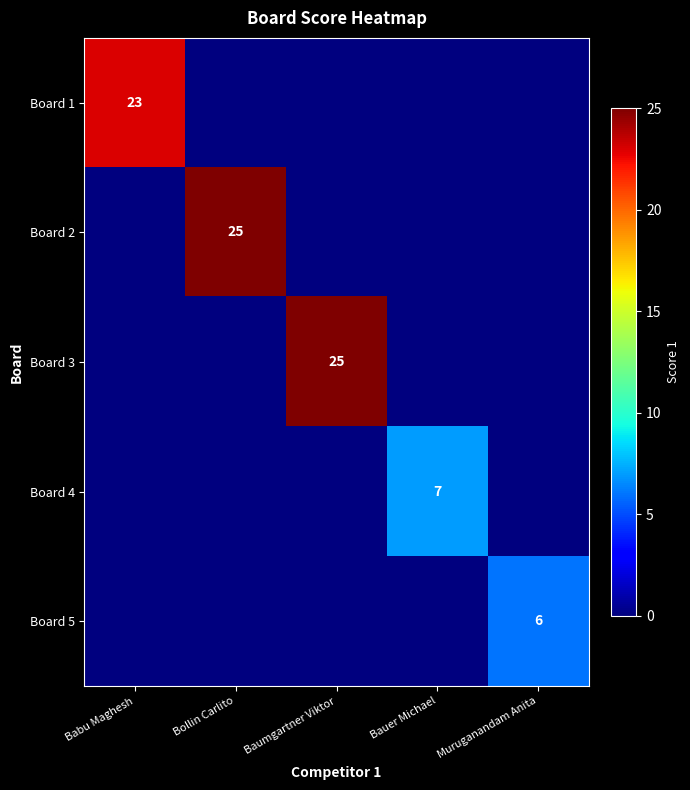

The Board 3 series shows 25 at Baumgartner Viktor. True or false?

True